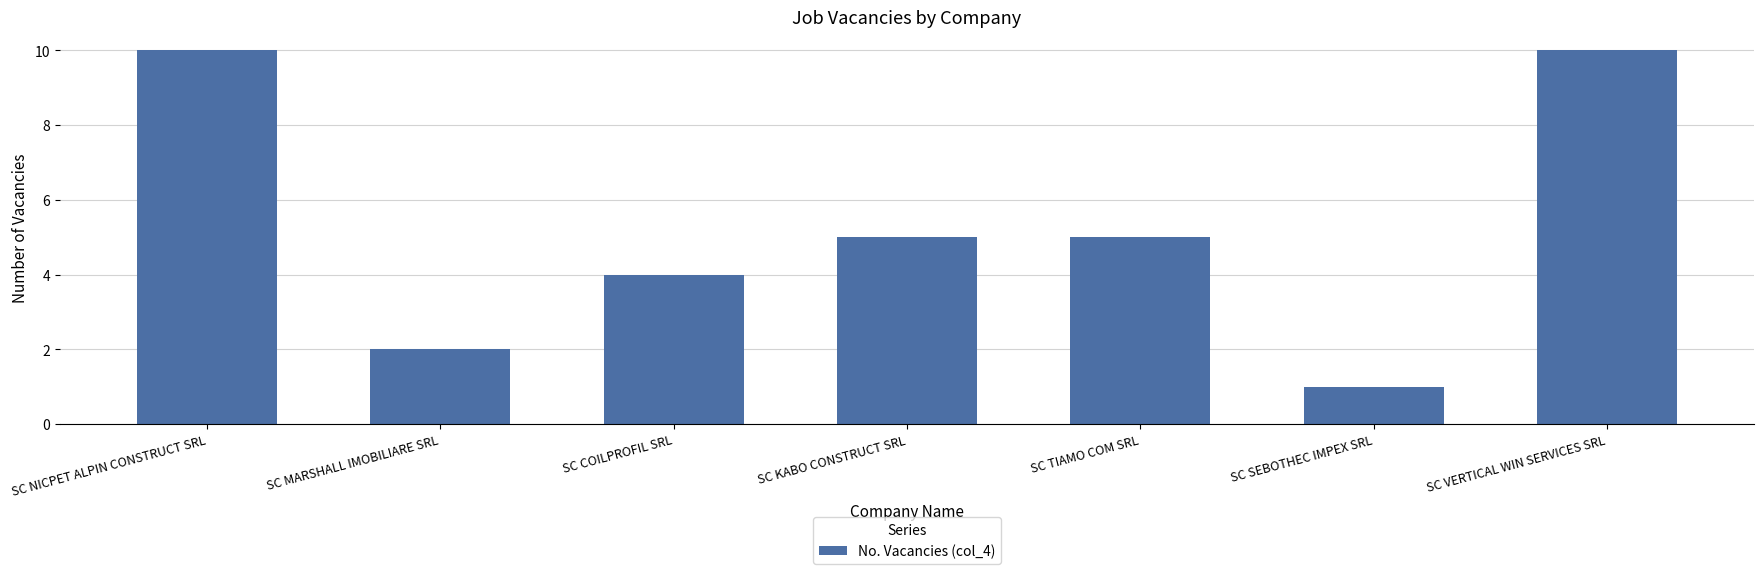

Which category has the lowest value across all series?

SC SEBOTHEC IMPEX SRL